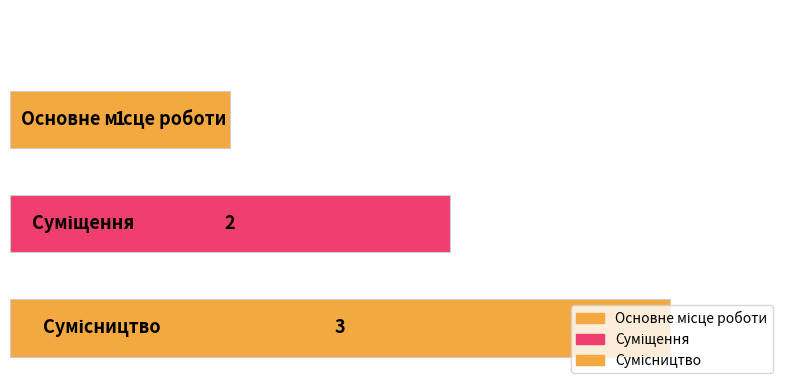

What is the maximum value shown in the chart?

3